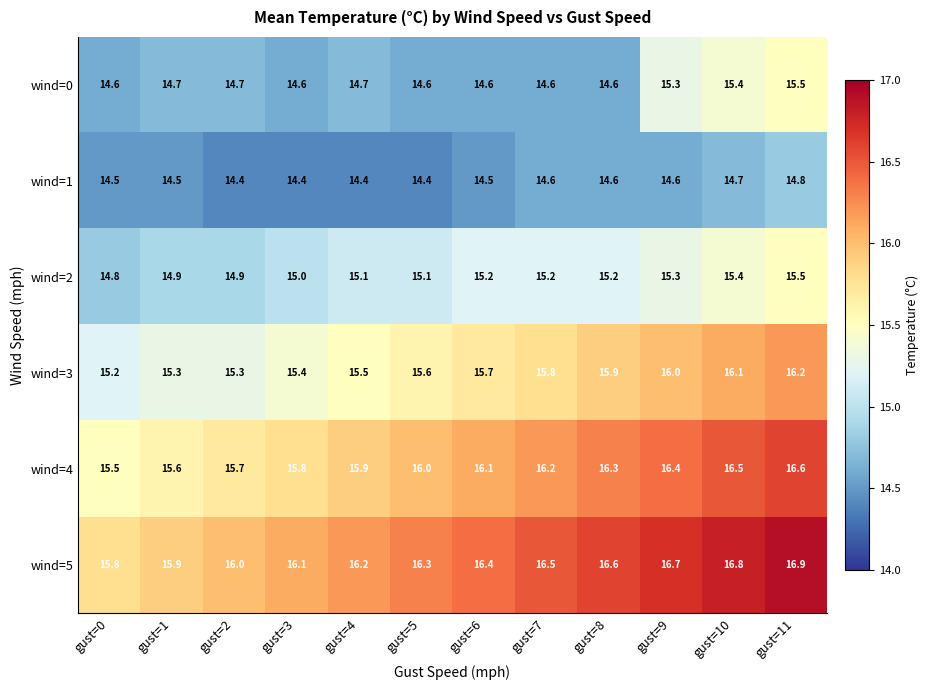

How many data points does each series have?

12